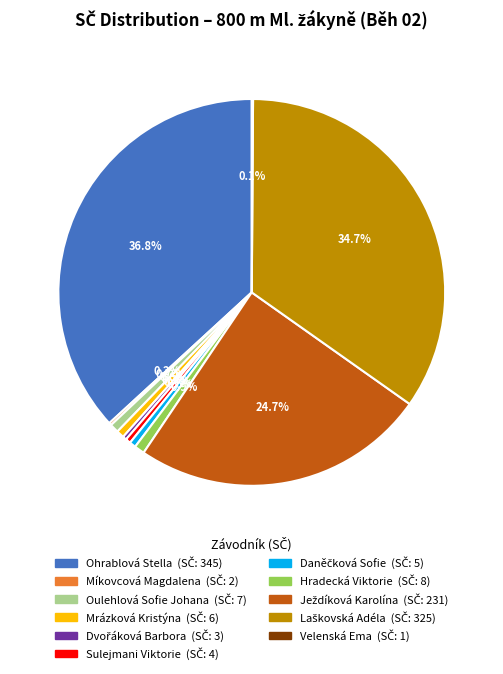

What is the largest slice in the pie chart?

Ohrablová Stella